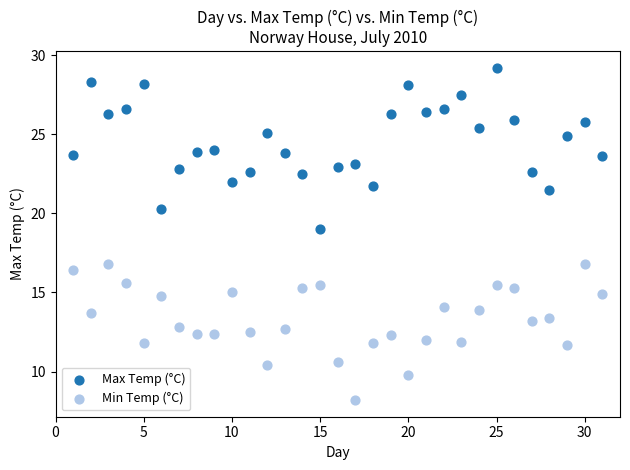

Across all data points, what is the range of X values (max minus min)?

30.0